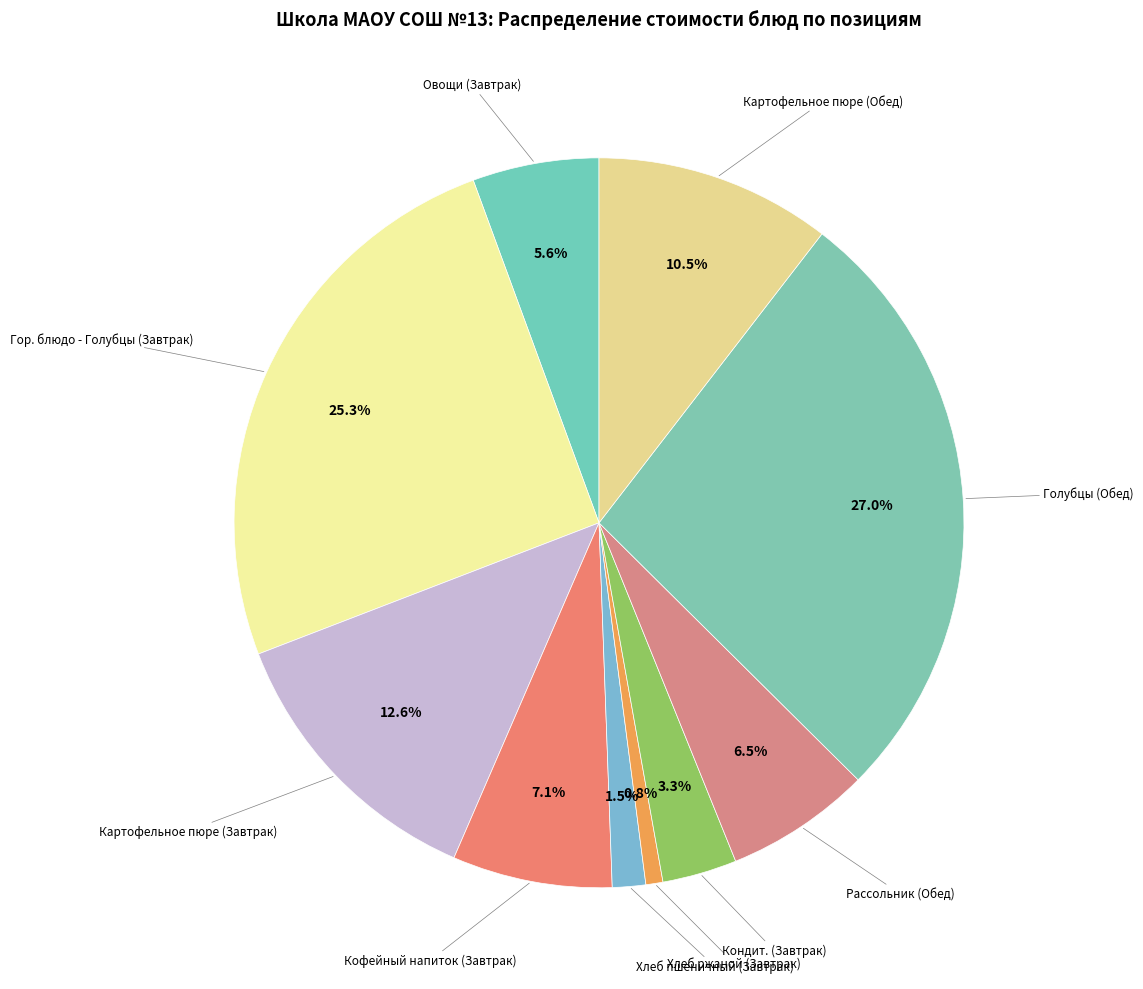

To the nearest percent, what is the combined percentage of Кондит. (Завтрак) and Рассольник (Обед)?

10%